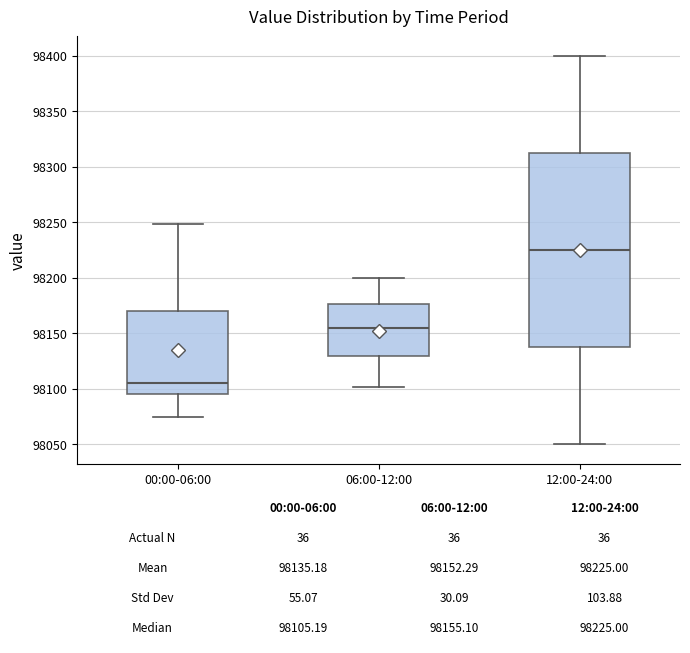

Which box's median line is the highest?

12:00-24:00